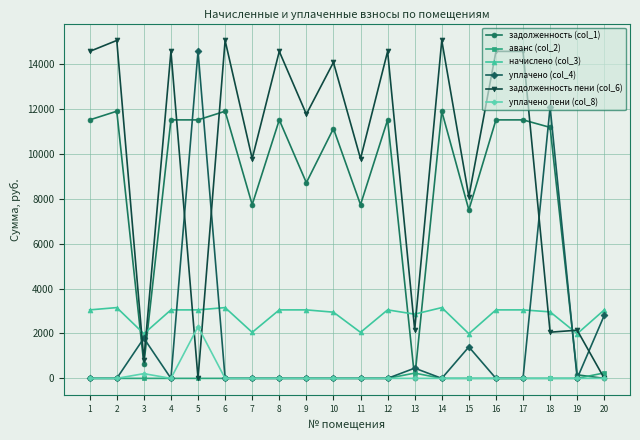

True or false: задолженность пени (col_6) and начислено (col_3) intersect in this chart.

True